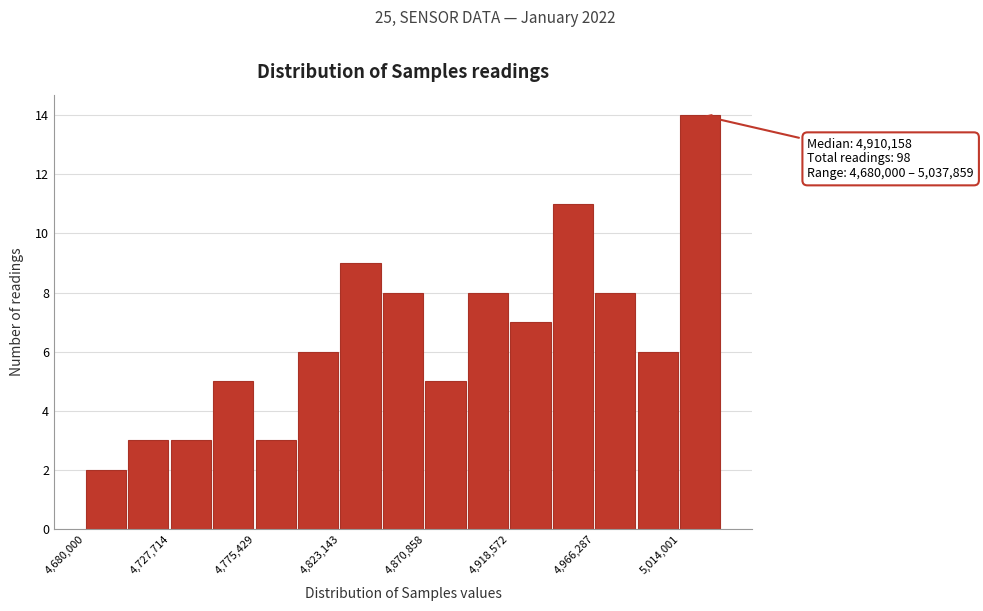

Which range on the x-axis has the tallest bar?

5015000 to 5040000